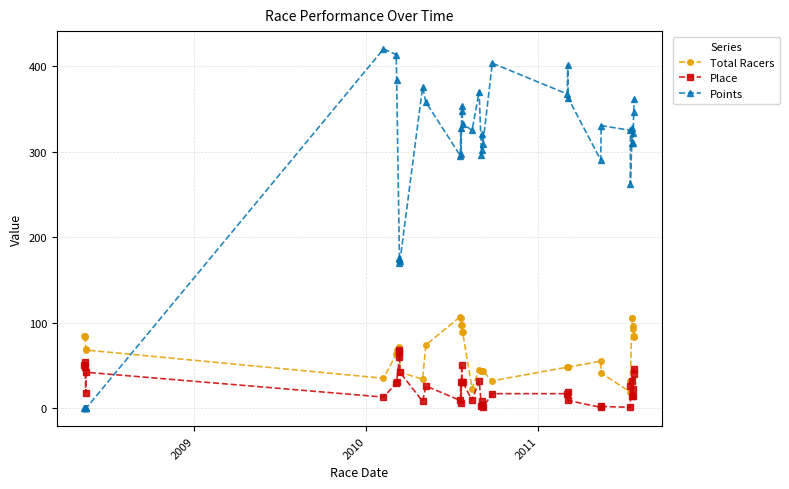

Is it true that Total Racers equals 124.8 at 38?

False